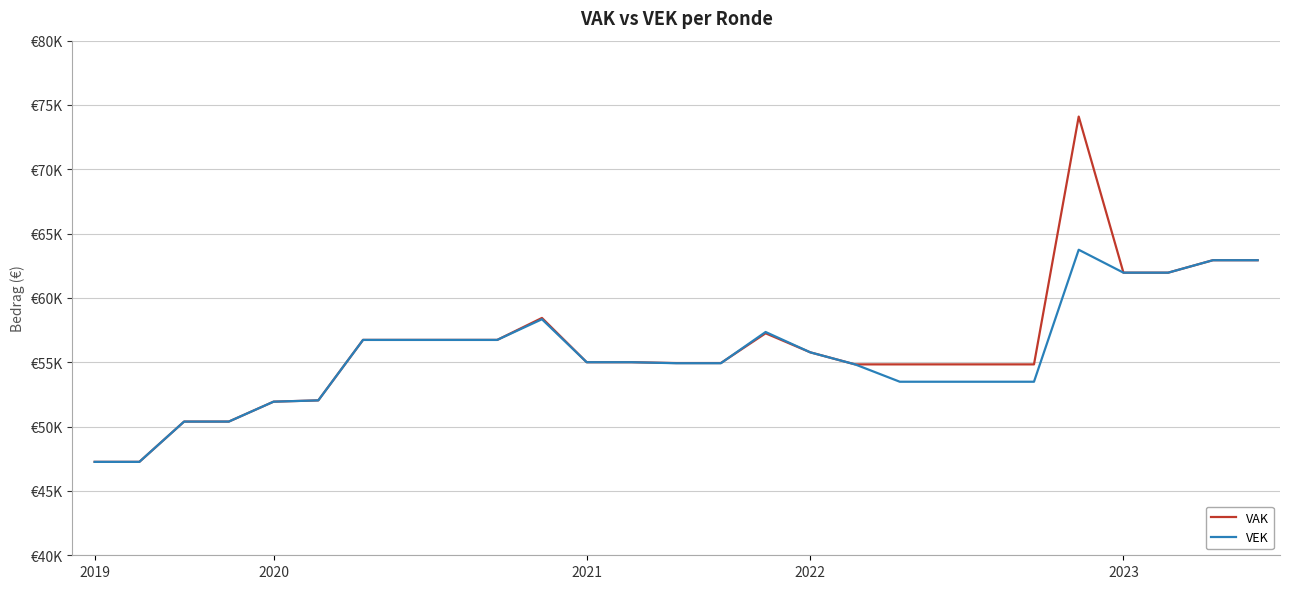

Does the chart display data point markers on the line(s)?

No